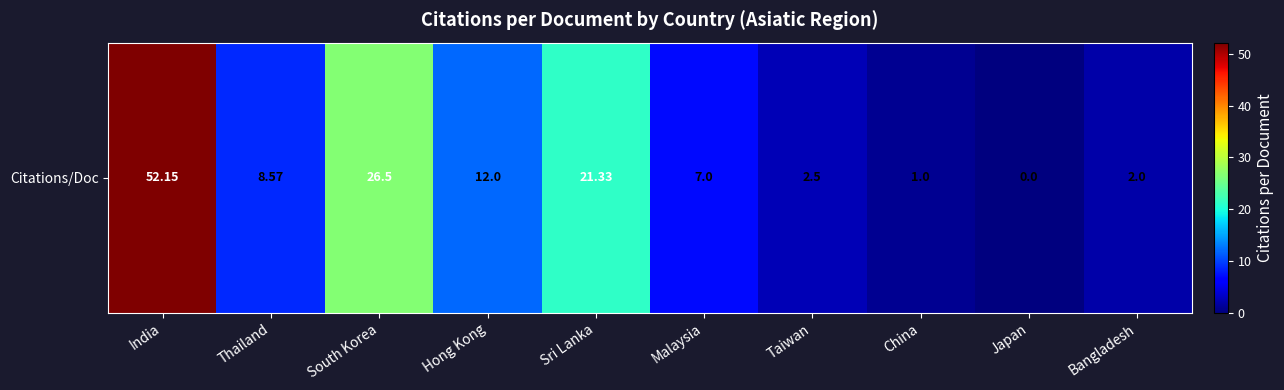

Where is the data nearest to the value 26?

South Korea